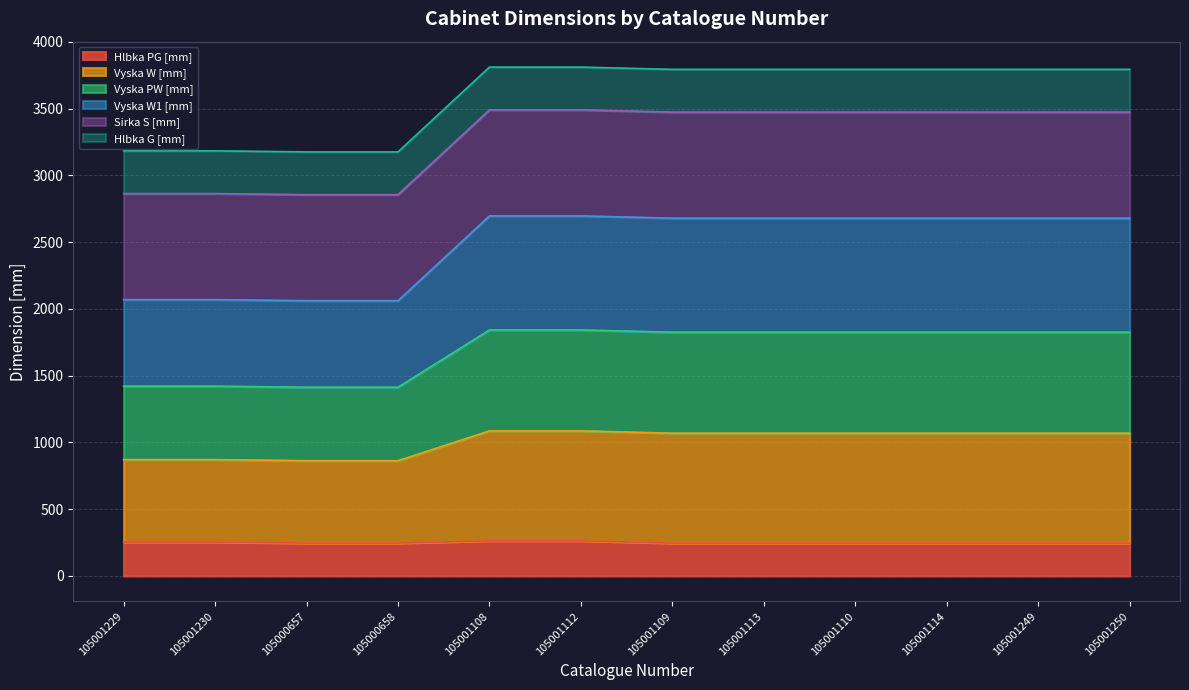

What position from the right is 105001108?

8